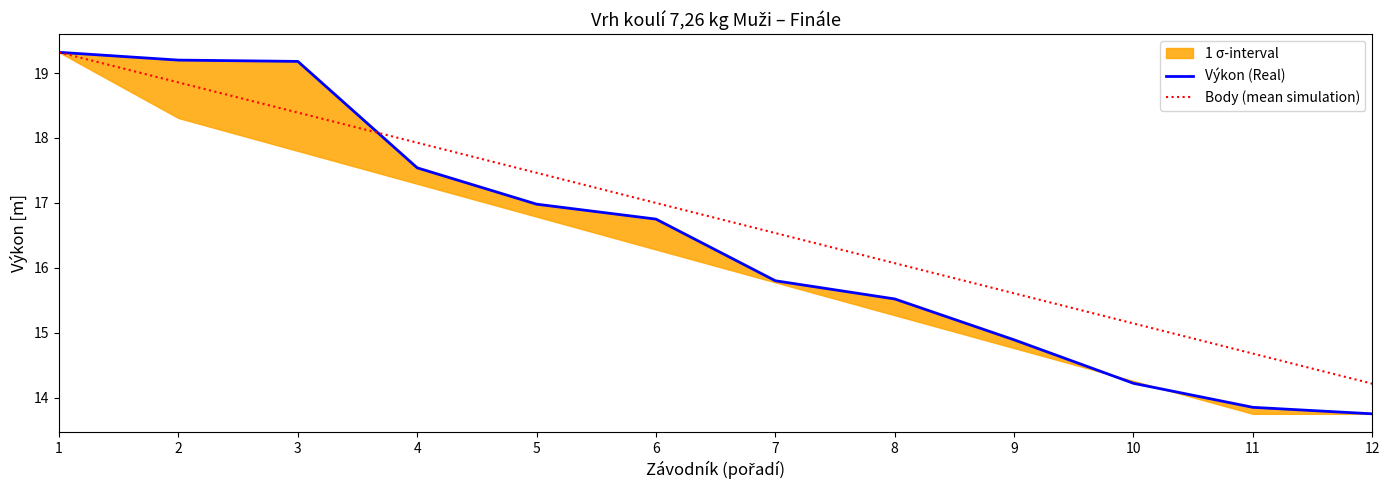

What is the highest value of the Výkon (Real) series?

19.3